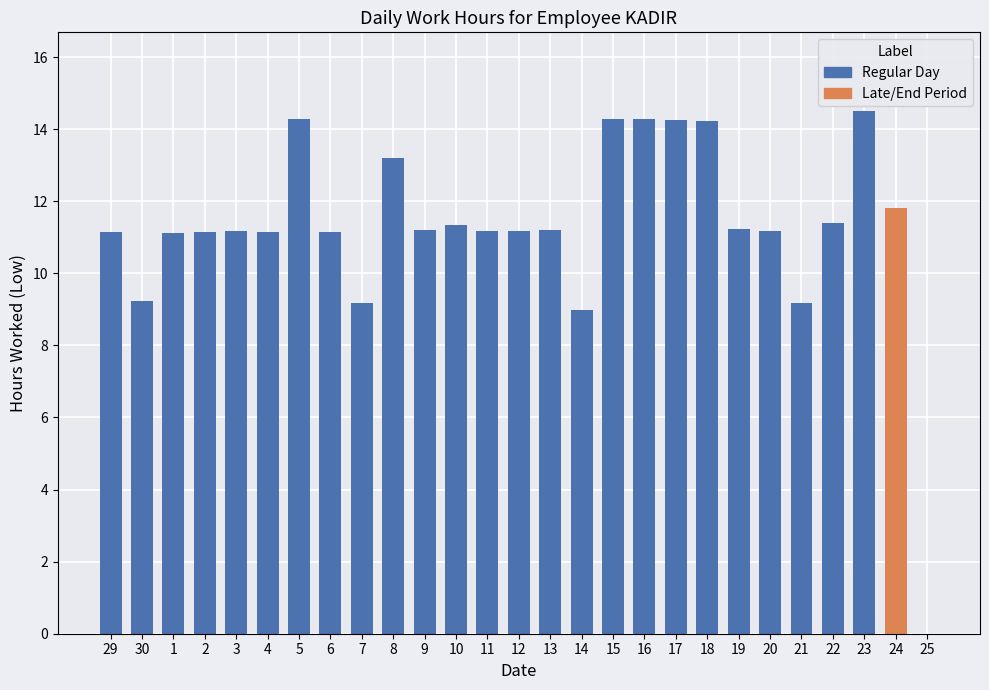

At which label is the value closest to 7?

14